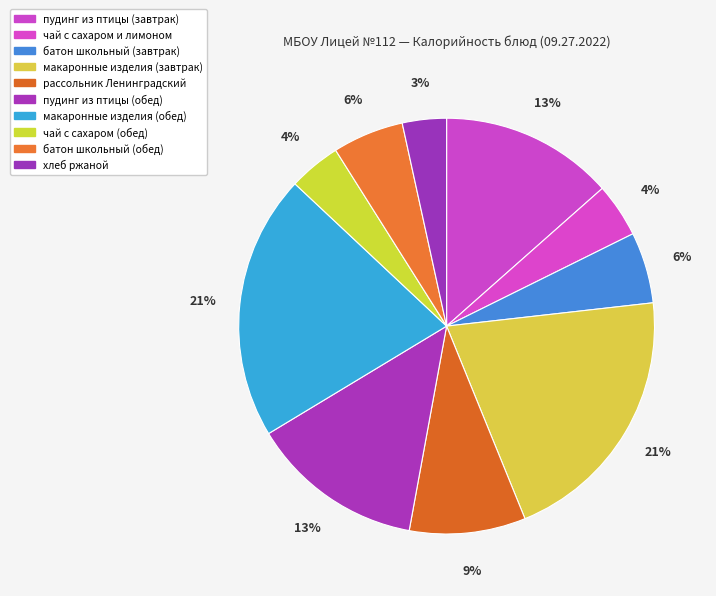

Rank the categories by value from lowest to highest.

хлеб ржаной, чай с сахаром (обед), чай с сахаром и лимоном, батон школьный (завтрак), батон школьный (обед), рассольник Ленинградский, пудинг из птицы (завтрак), пудинг из птицы (обед), макаронные изделия (завтрак), макаронные изделия (обед)